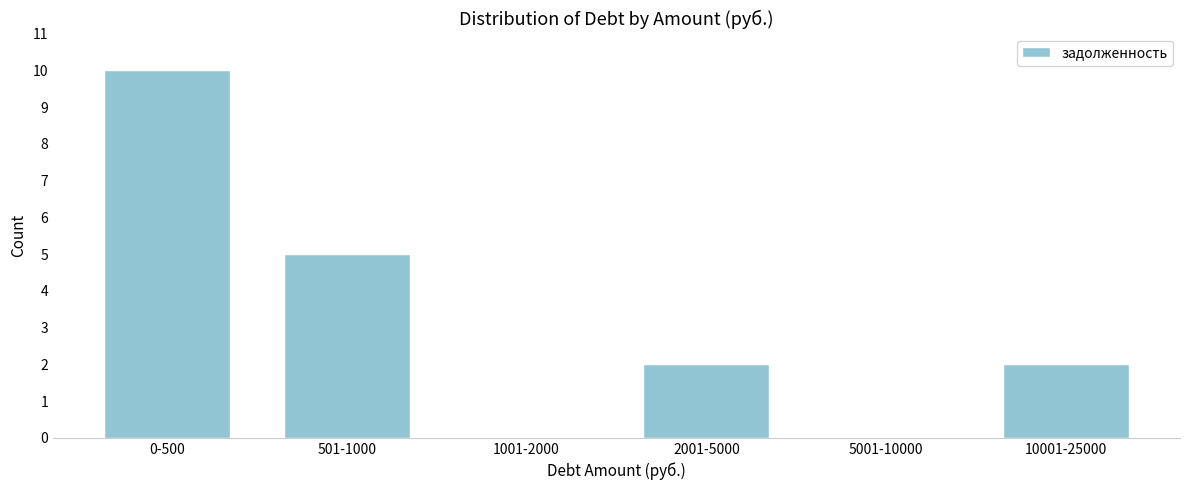

Reading left to right, what are all the values shown in this chart?

0-500=10	501-1000=5	1001-2000=0	2001-5000=2	5001-10000=0	10001-25000=2